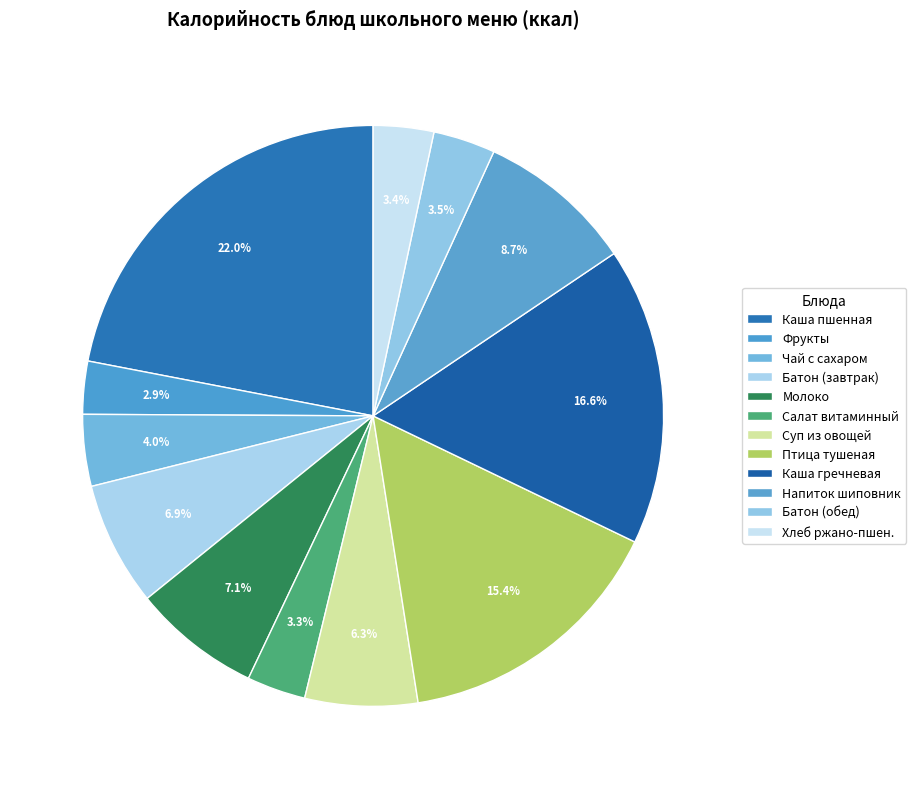

How many slices are in this pie chart?

12